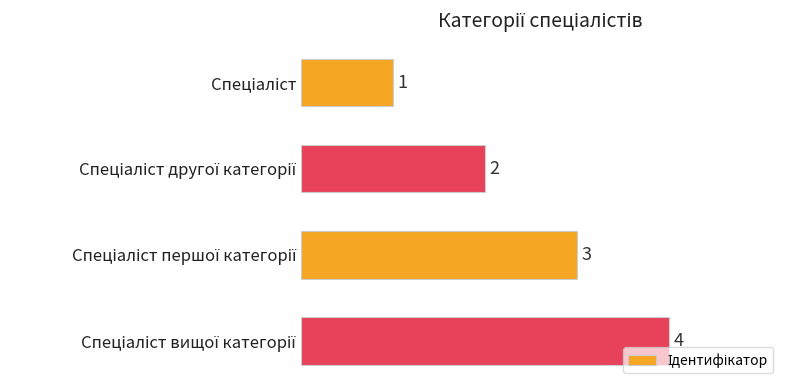

What is the difference between the maximum and minimum values?

3